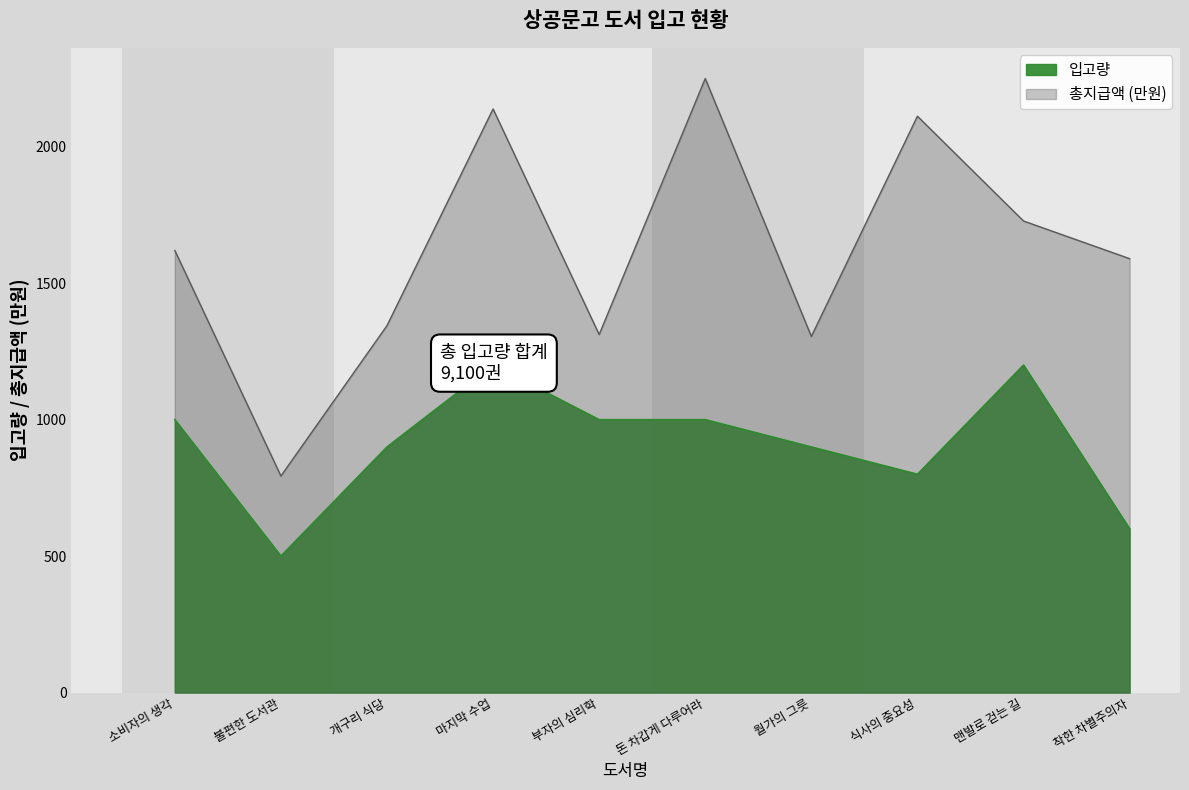

Where is the first local minimum for 입고량?

불편한 도서관